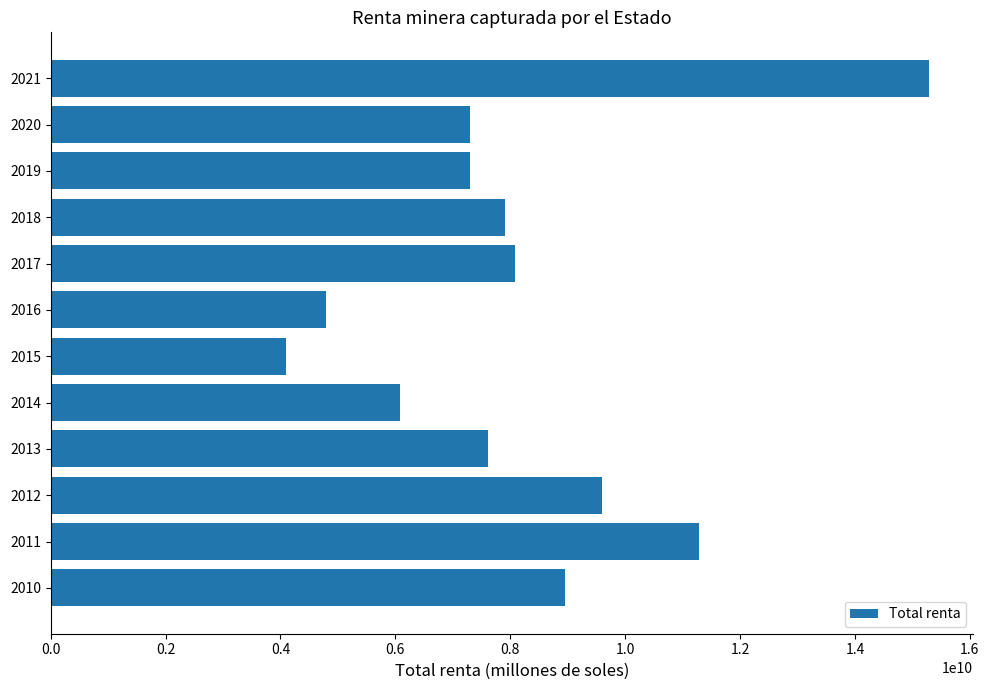

The value at 2019 is 4607867987.3. True or false?

False